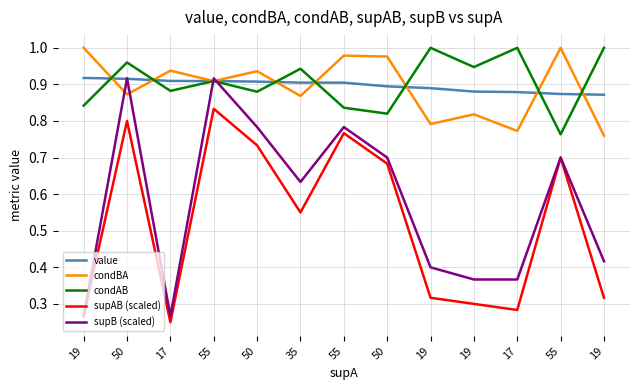

Which label corresponds to the smallest value in the chart?

17